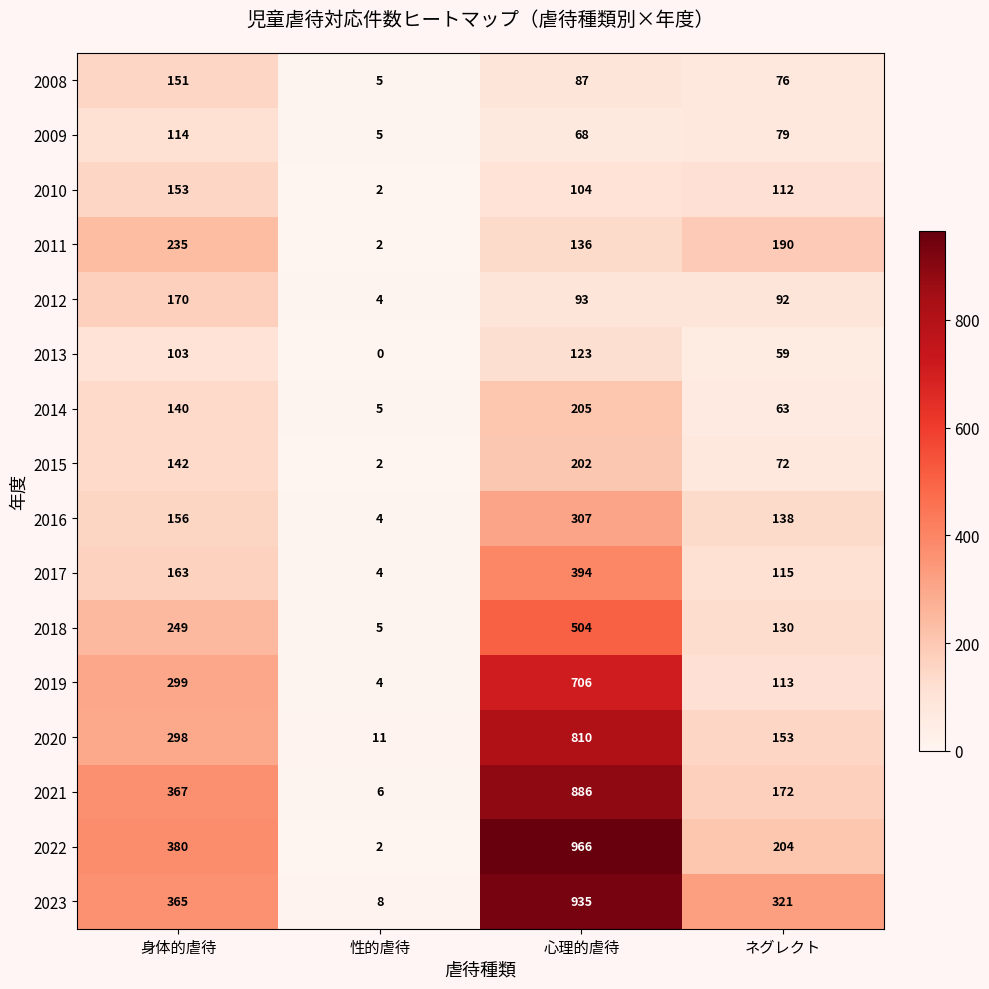

What is the difference between the 2021 values at 心理的虐待 and 性的虐待?

880